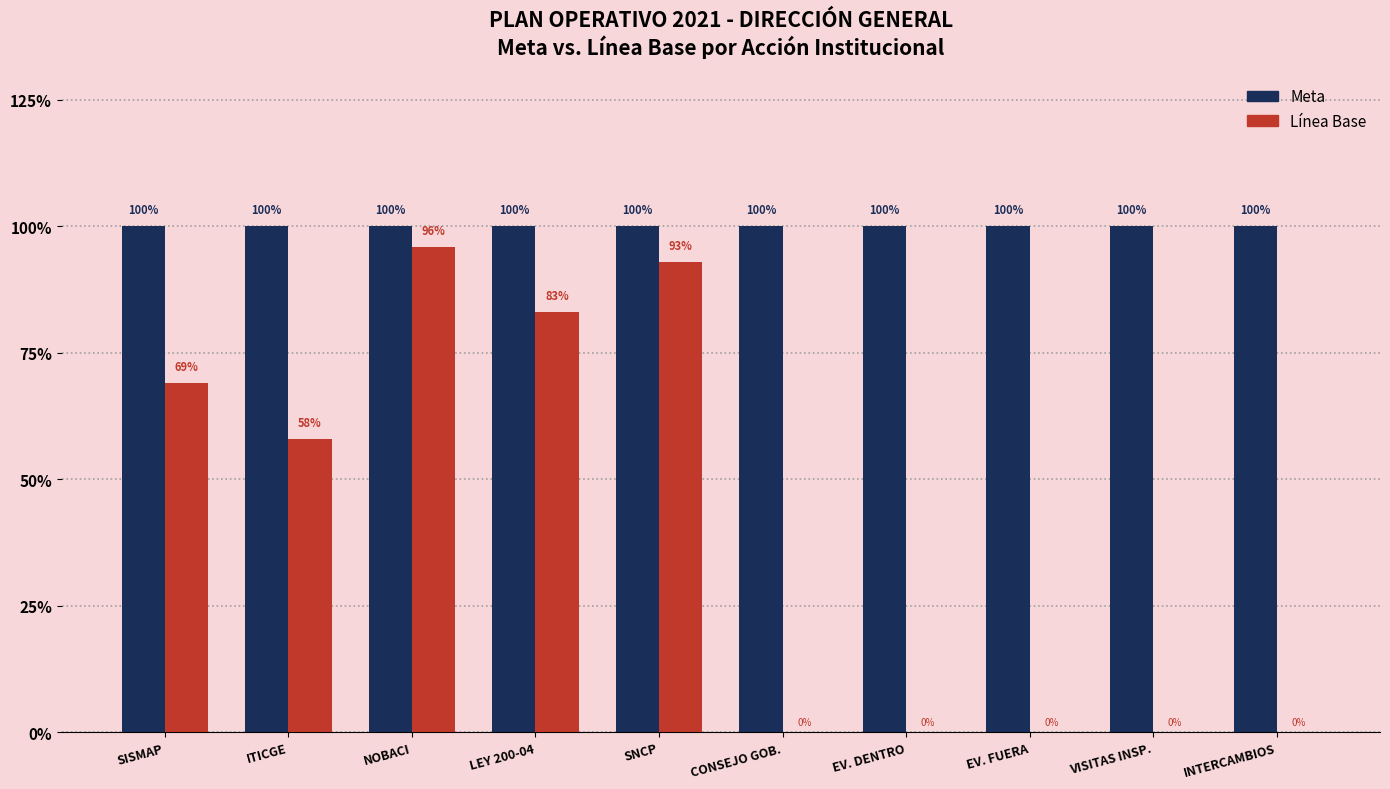

Which series has the widest spread of values?

Línea Base